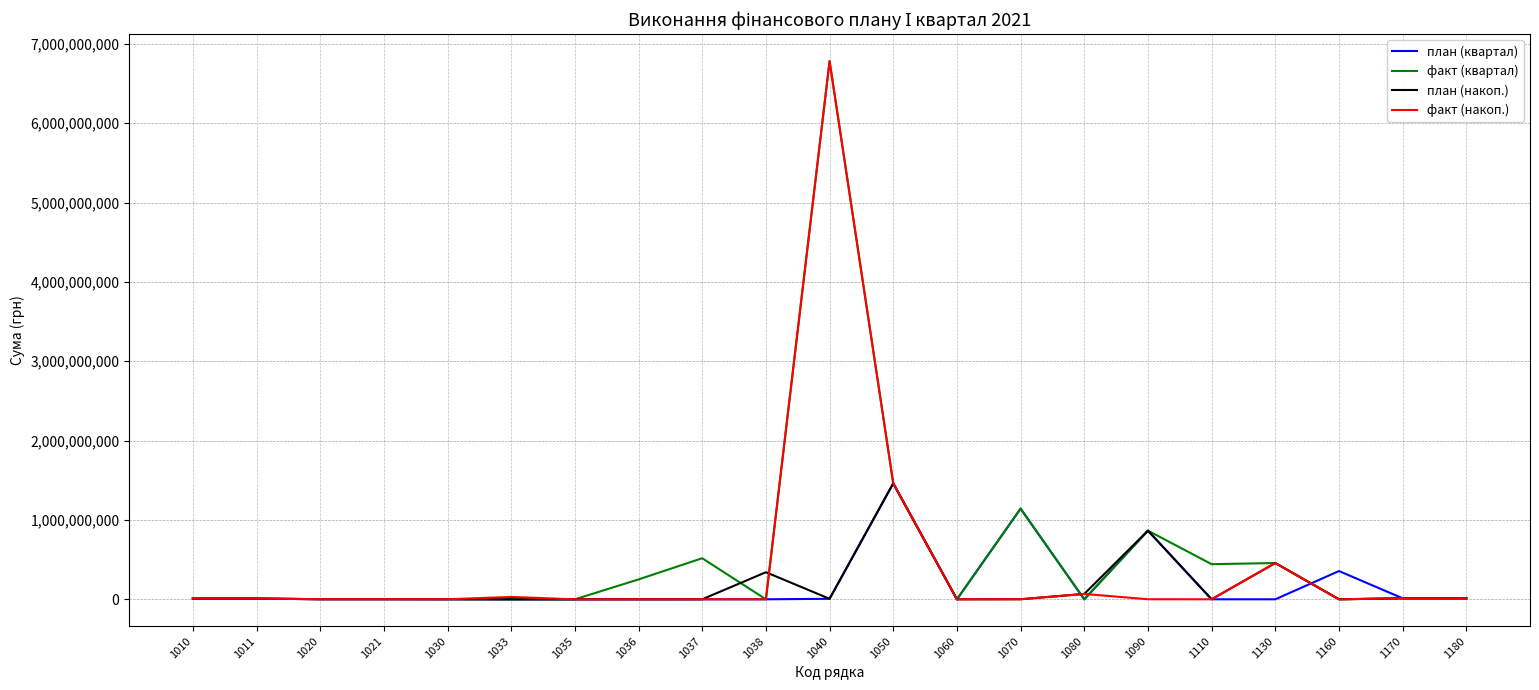

What is the greatest value displayed?

6781639300.0